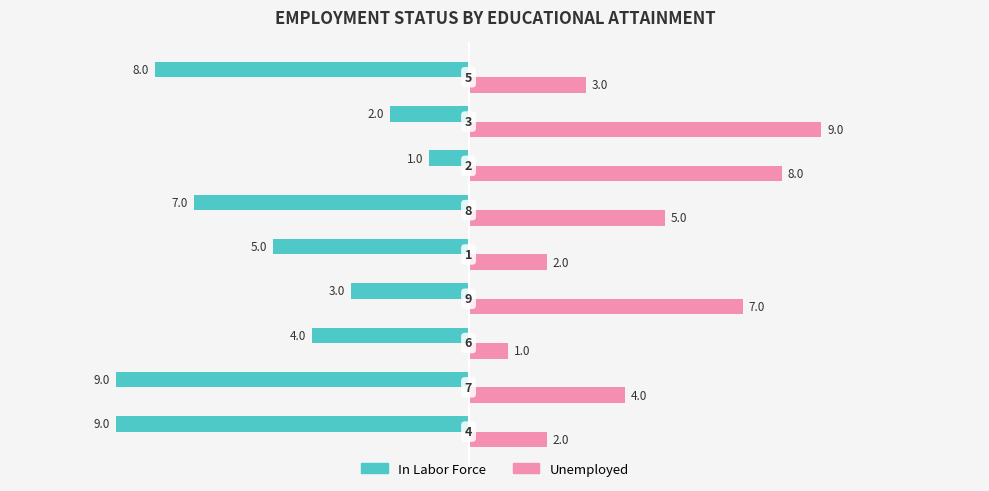

Which series has the largest total across all categories?

Unemployed